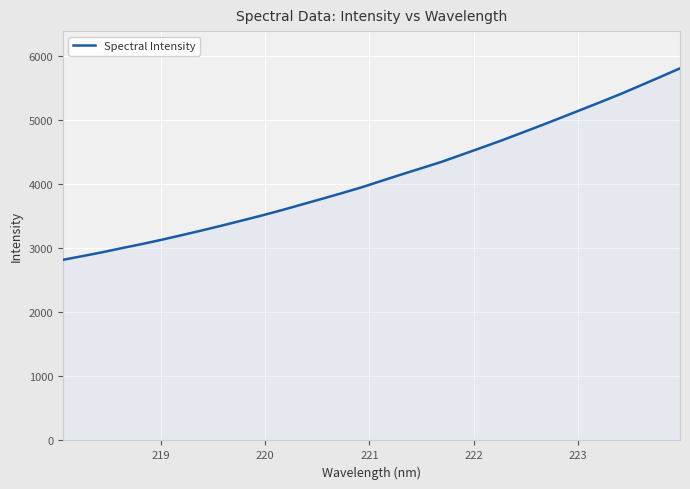

What is the greatest value displayed?

5805.4